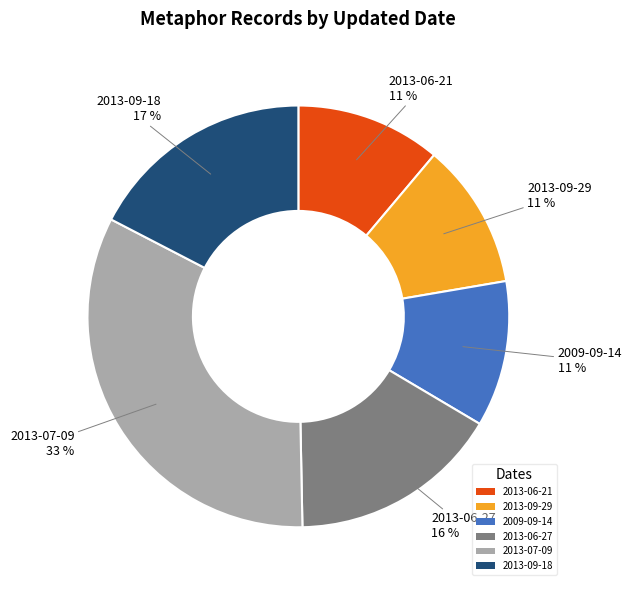

How many segments does this pie chart have?

6